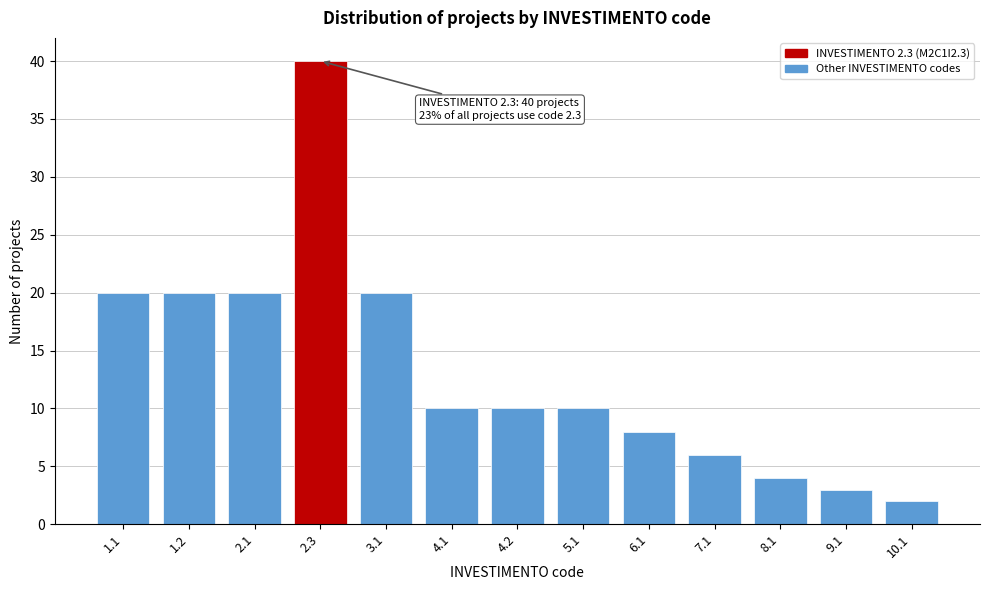

Reading left to right, what are all the values shown in this chart?

20	20	20	40	20	10	10	10	8	6	4	3	2